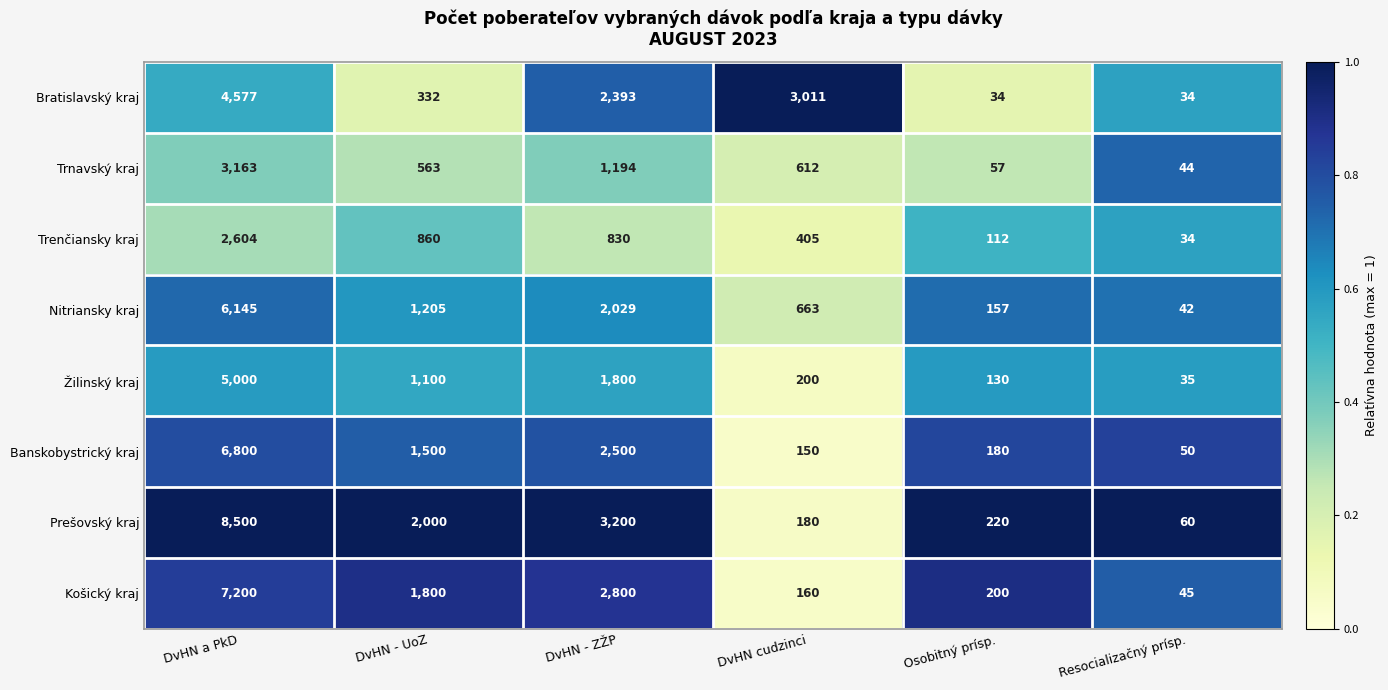

What value does the Bratislavský kraj series have at Resocializačný prísp., to the nearest 50?

50